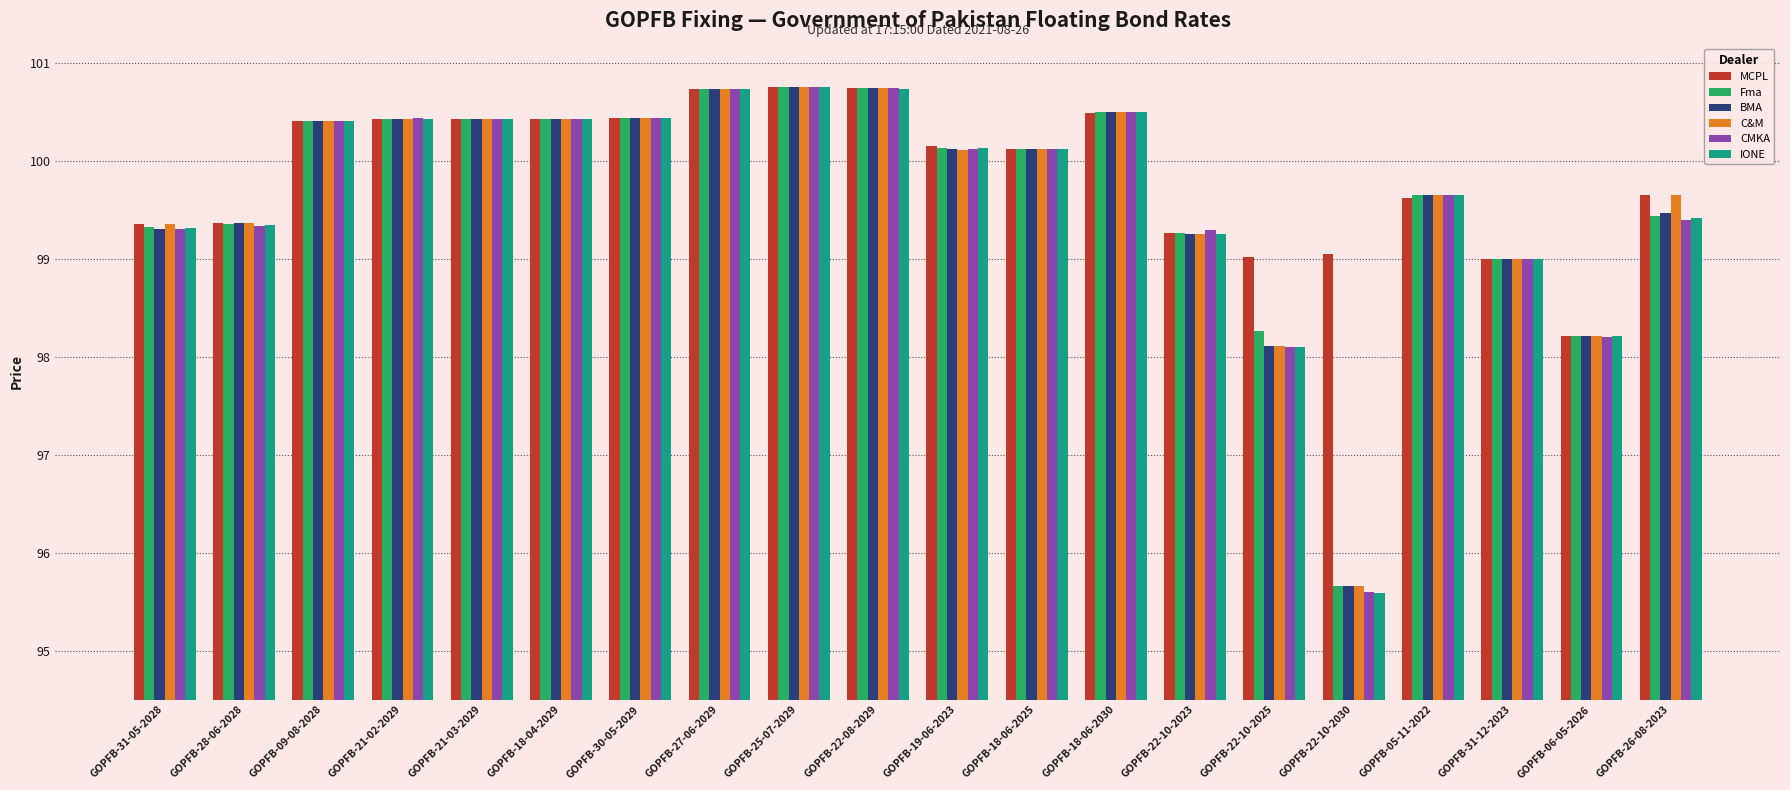

Which series has the largest total across all categories?

MCPL